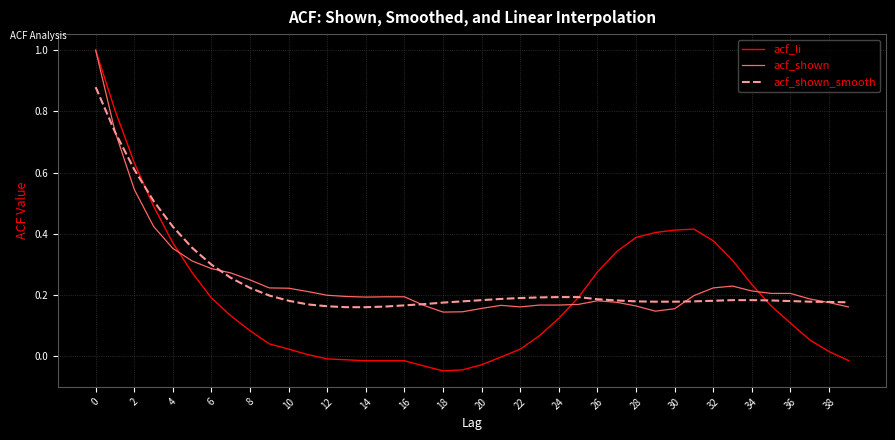

What is the highest value of the acf_shown series?

1.0